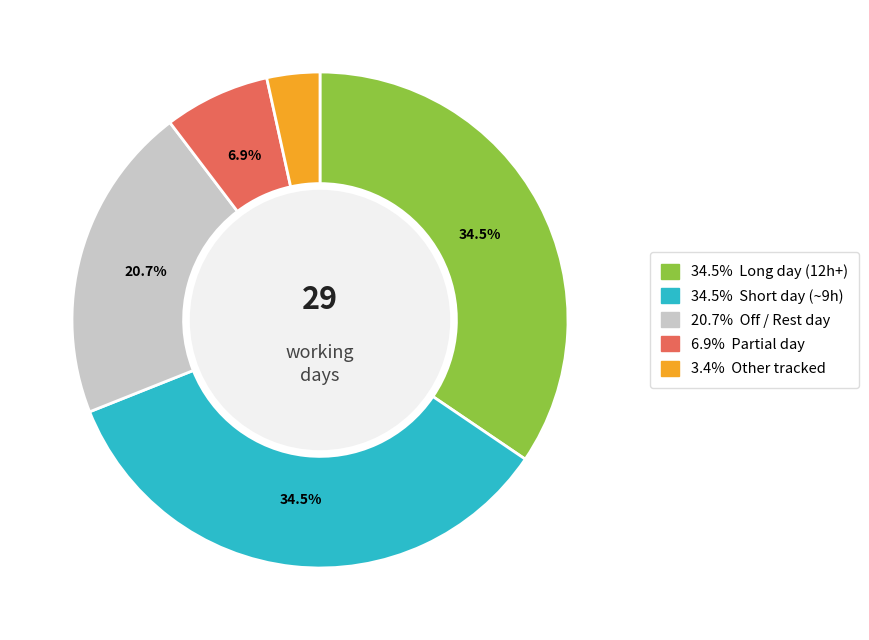

Is there a majority slice in this chart?

No